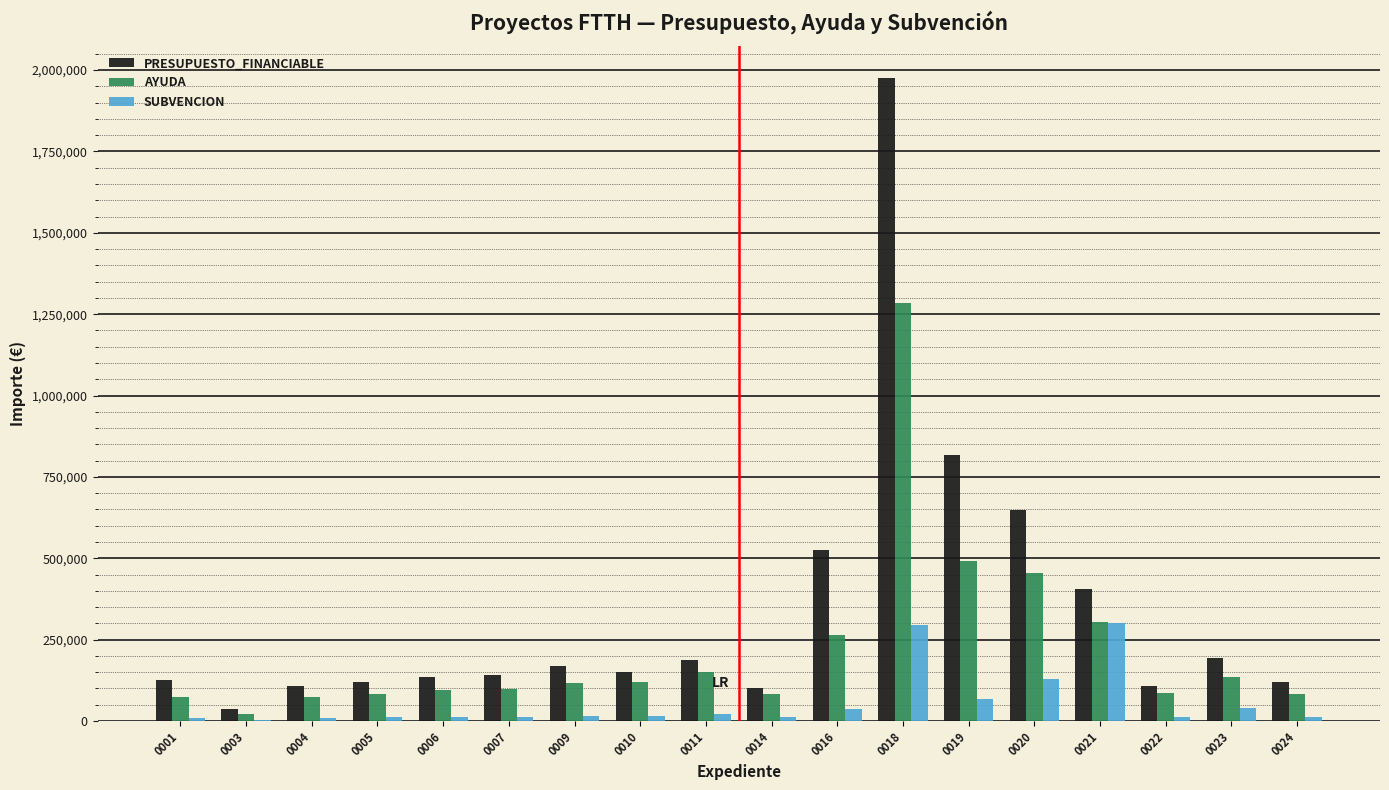

What is the sum of the SUBVENCION values at 0014 and 0019?

78165.1